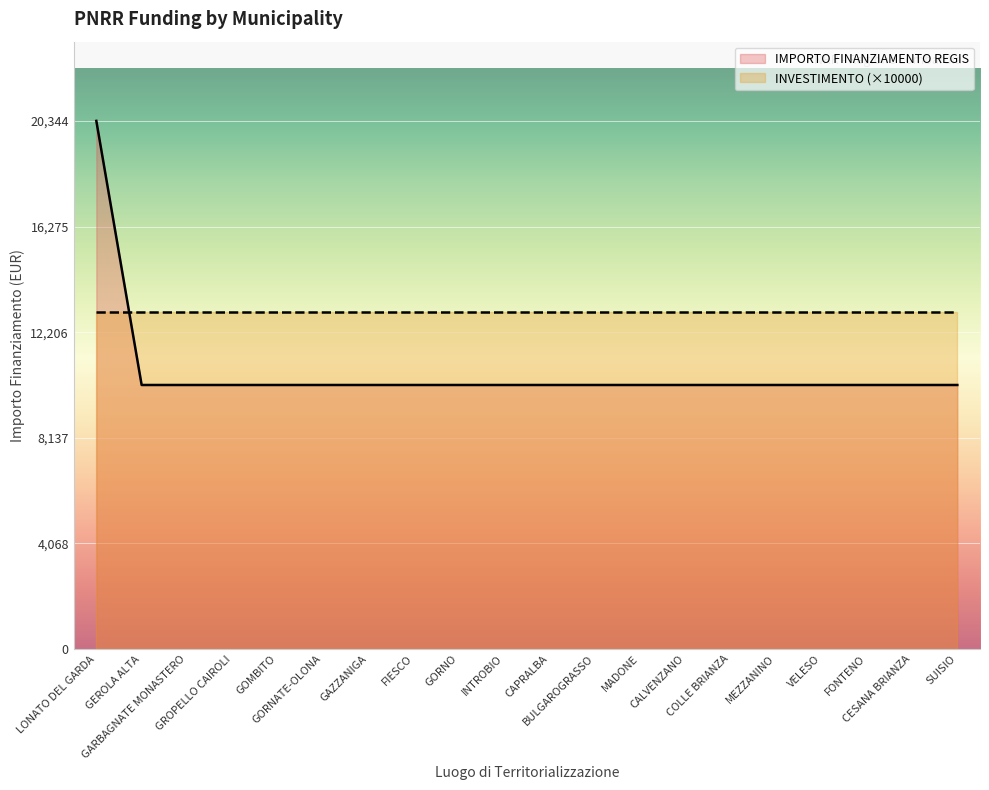

How many data points does each series have?

20